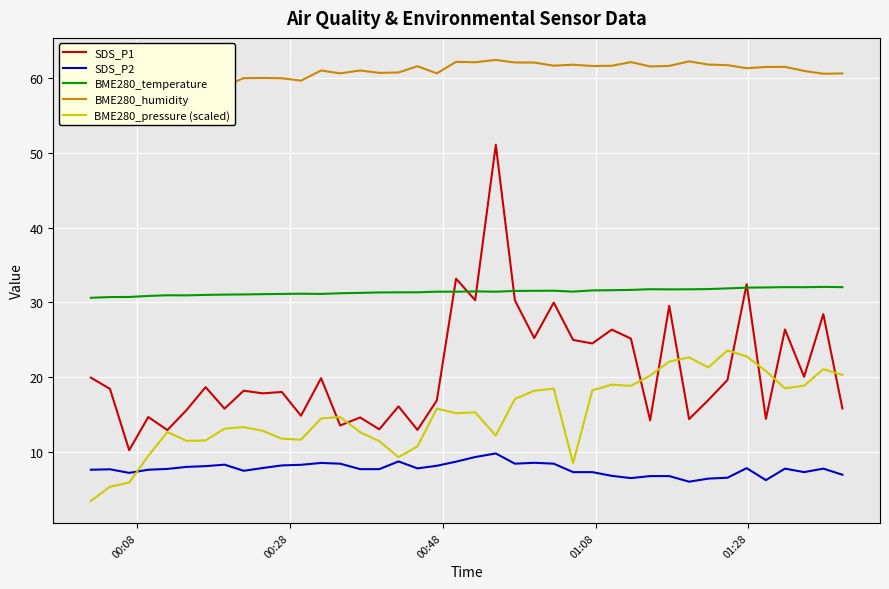

What is the minimum value for SDS_P2?

6.0